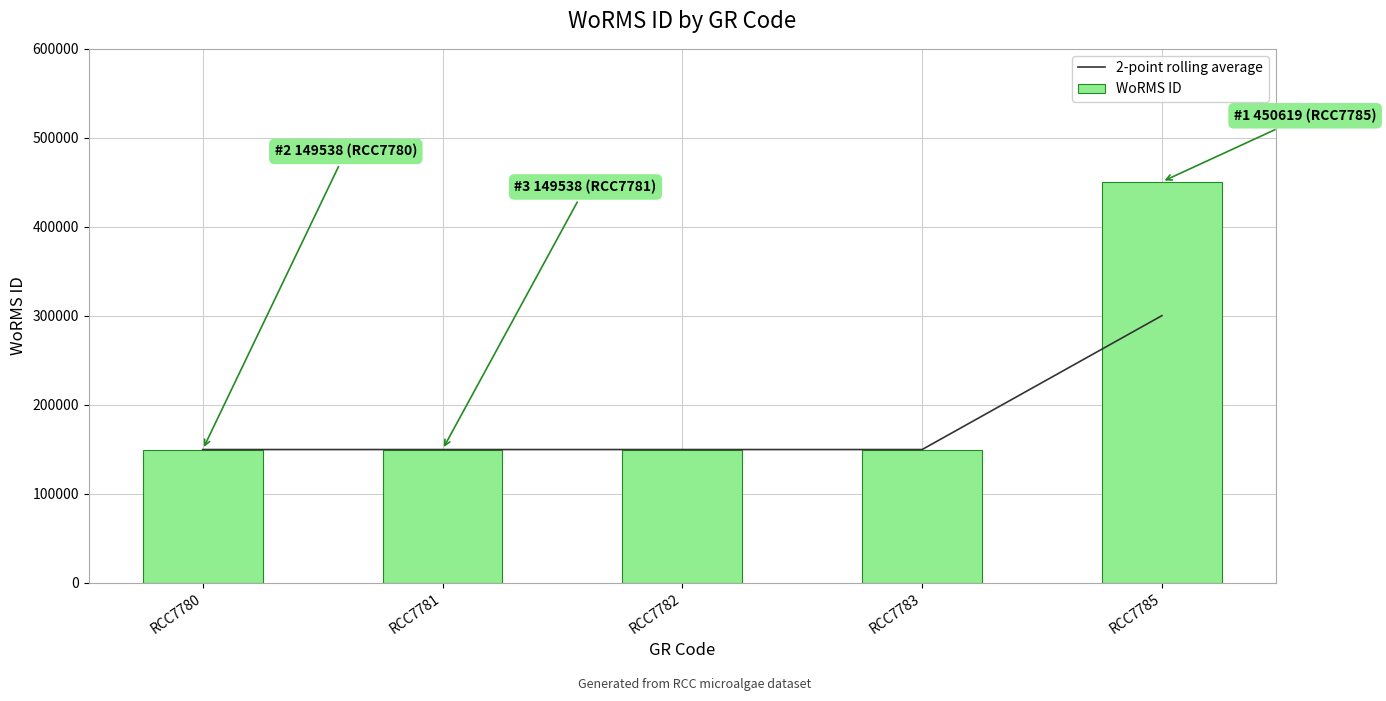

Reading left to right, what are all the values shown in this chart?

2-point rolling average: RCC7780=149538.0	RCC7781=149538.0	RCC7782=149538.0	RCC7783=149538.0	RCC7785=300078.5
WoRMS ID: RCC7780=149538.0	RCC7781=149538.0	RCC7782=149538.0	RCC7783=149538.0	RCC7785=450619.0